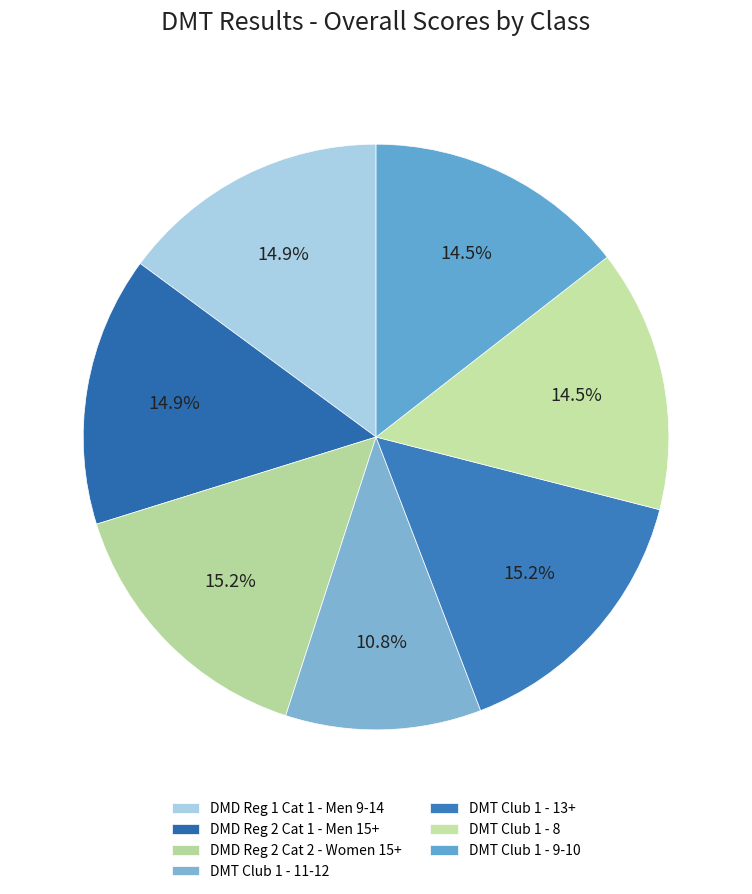

The DMT Club 1 - 11-12 slice represents 1% of the pie. True or false?

False